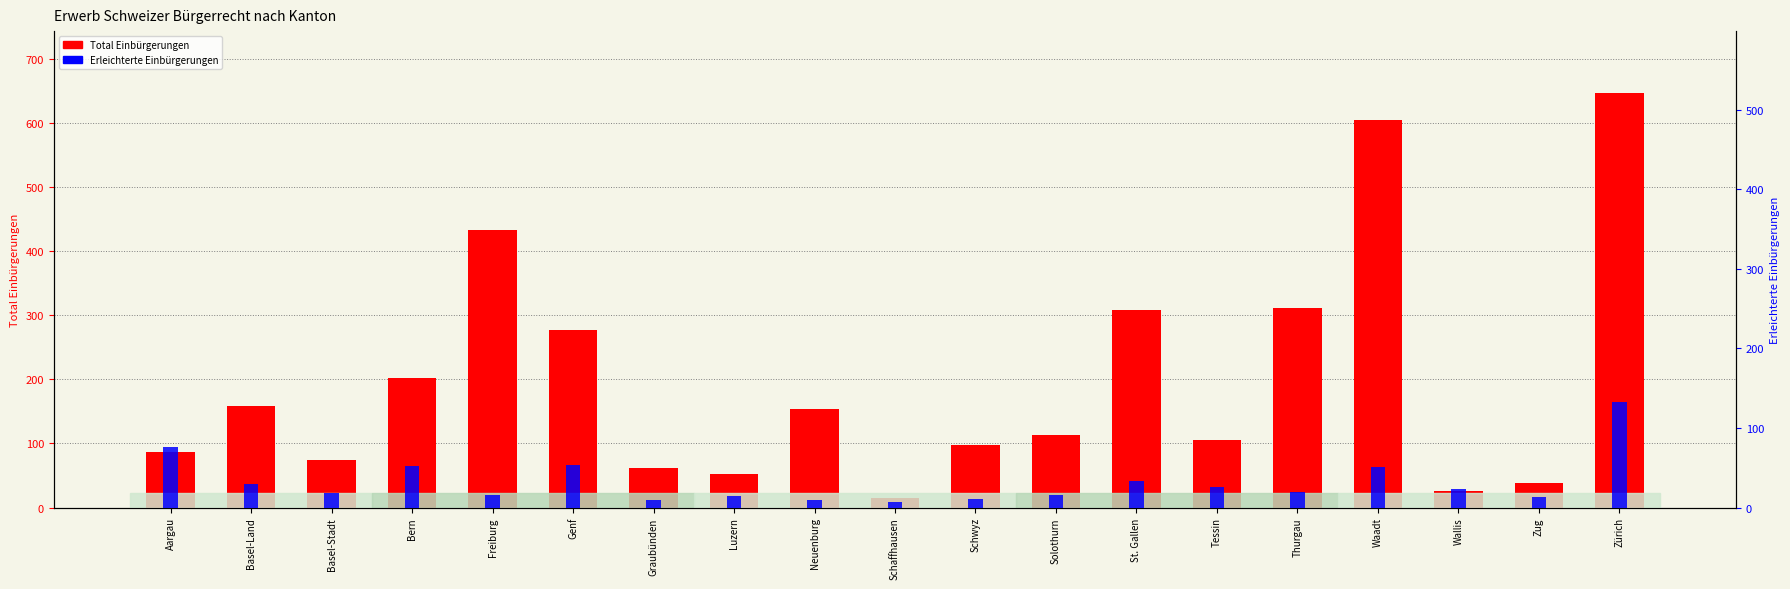

How many data points in Erleichterte Einbürgerungen are less than 20?

9